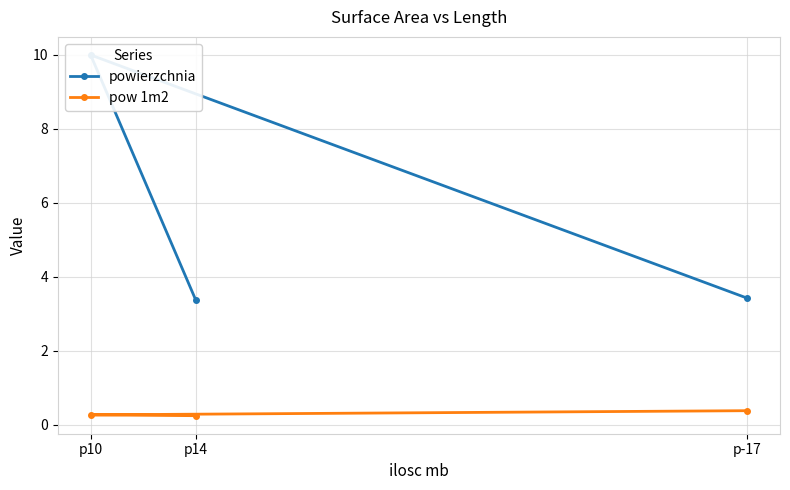

What are all the series names shown in the legend?

powierzchnia, pow 1m2